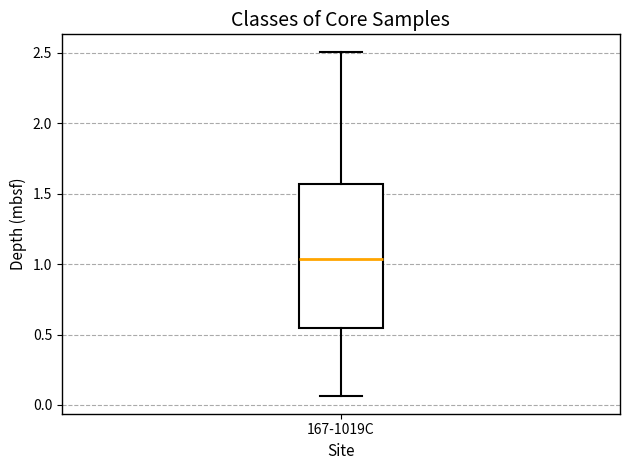

Transcribe this box plot: give where the median line is, the range the box spans, and where the two whiskers end, as read against the y-axis. The values are not printed on the chart, so give them approximately, as read against the axis.

median 1.05, box 0.55 to 1.55, whiskers 0.05 to 2.50